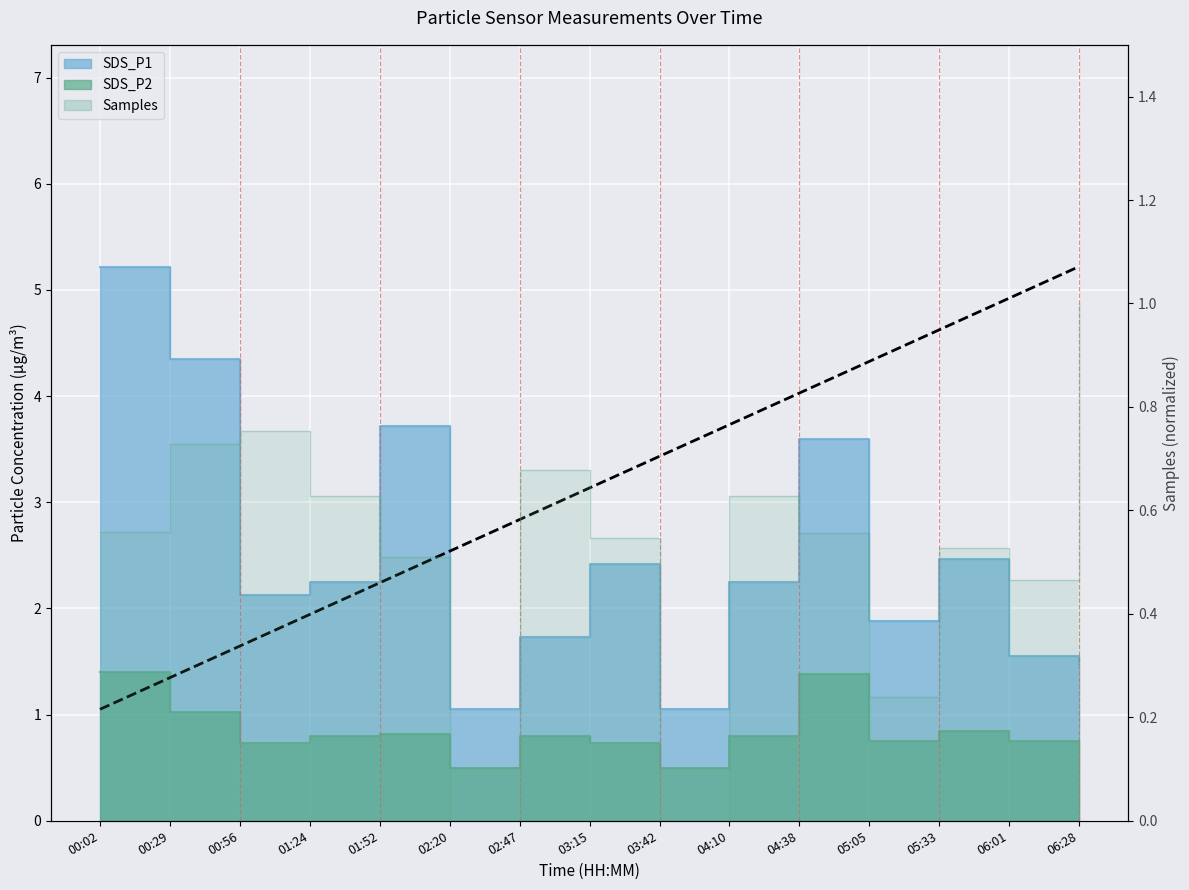

At which category does SDS_P1 reach its first local peak?

01:52